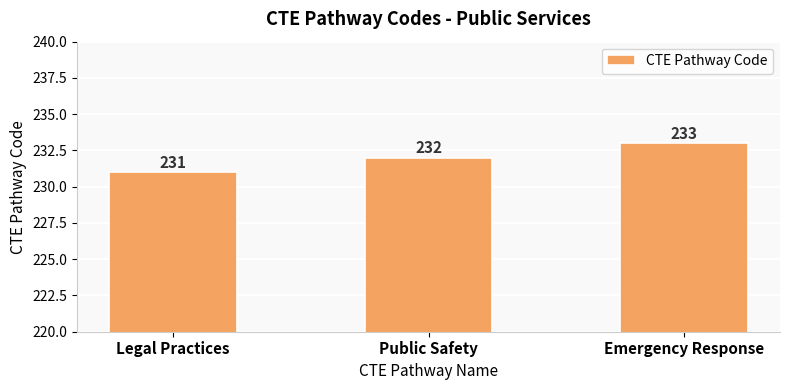

Does the chart contain stacked bars?

No